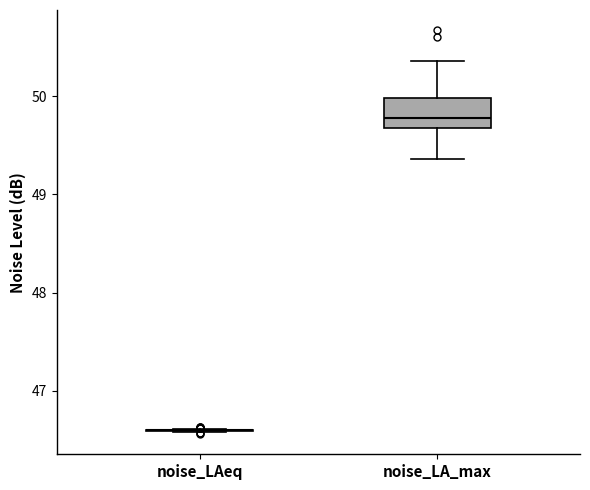

Reading left to right, transcribe this box plot: for each box, give where its median line is, the range the box spans, and where its two whiskers end, as read against the y-axis. The values are not printed on the chart, so give them approximately, as read against the axis.

noise_LAeq: box collapsed to a line at 46.6, whiskers 46.6 to 46.6
noise_LA_max: median 49.8, box 49.7 to 50.0, whiskers 49.4 to 50.4